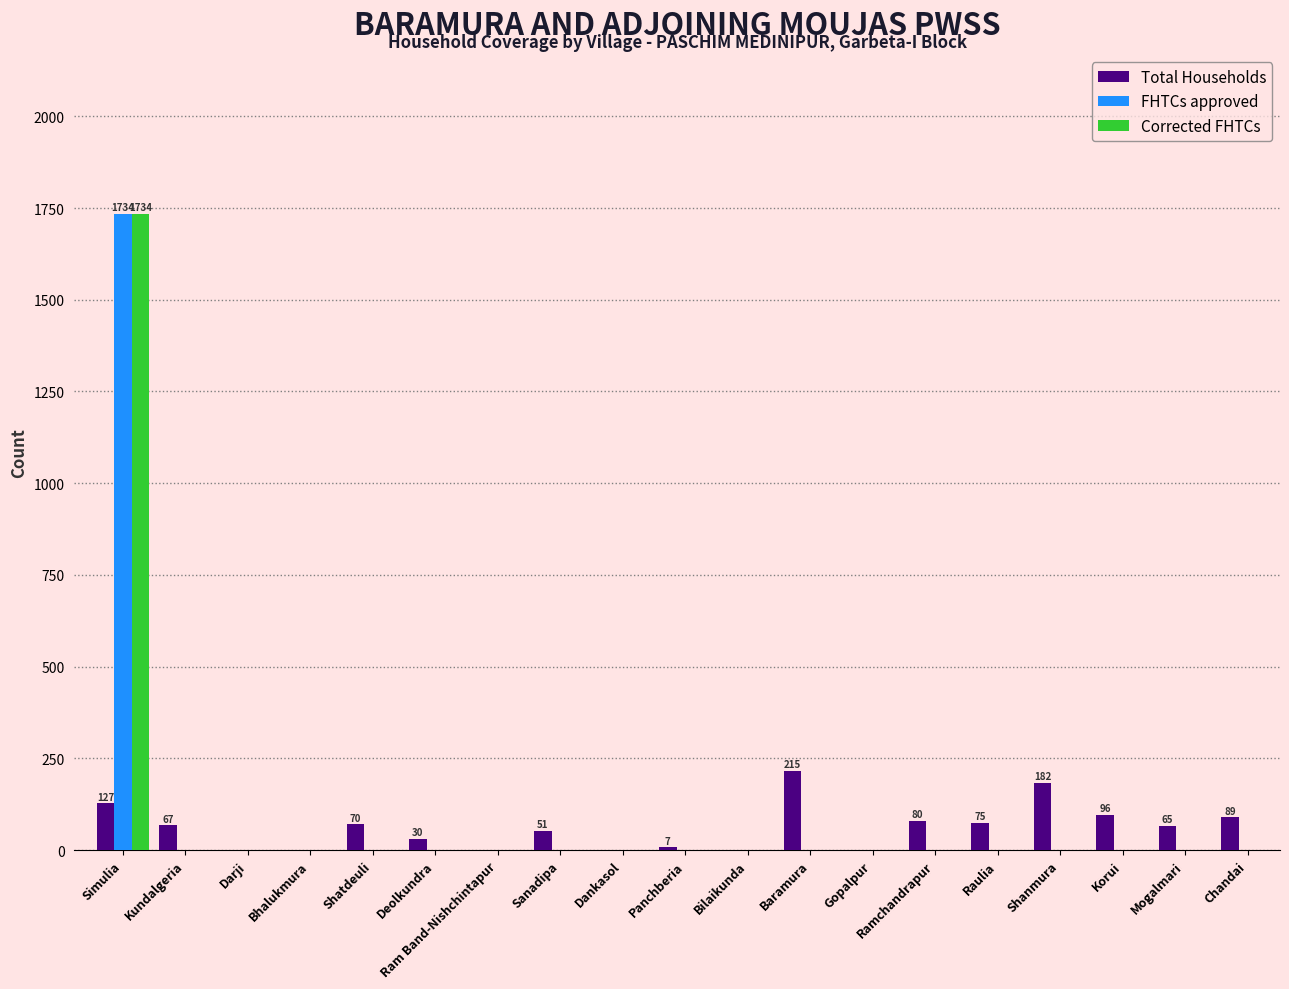

True or false: Total Households has a value of 51 at Sanadipa.

True